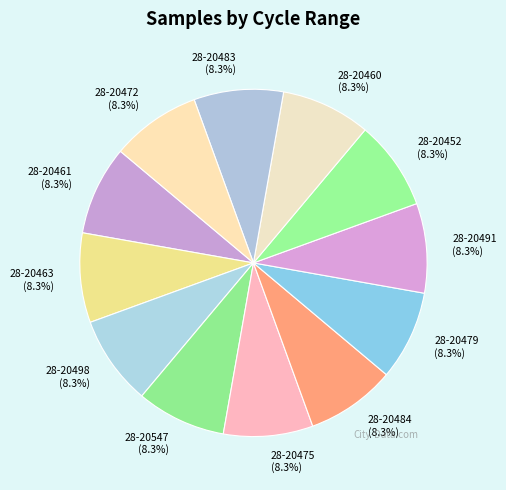

Does any single category account for the majority?

No